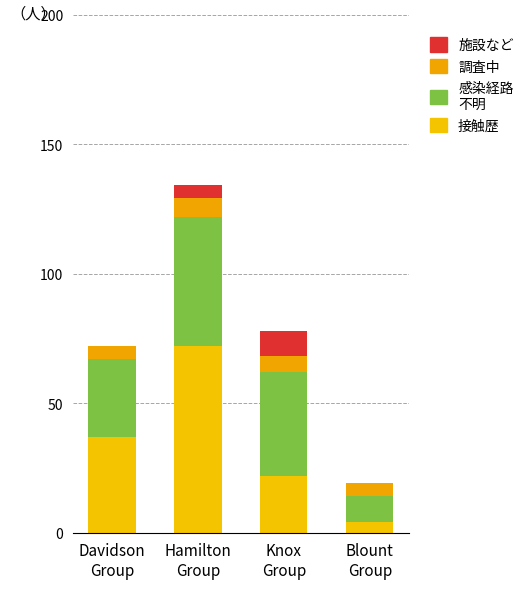

Are the bars horizontal?

No